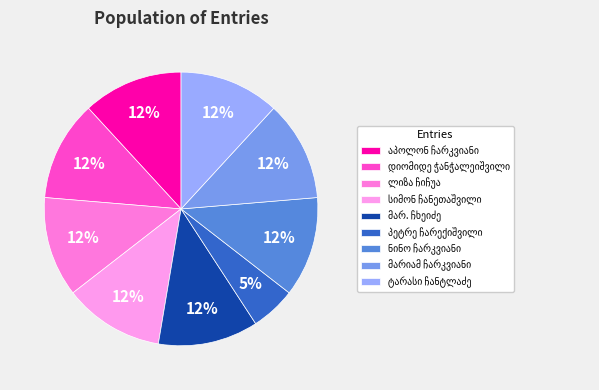

How many slices are in this pie chart?

9